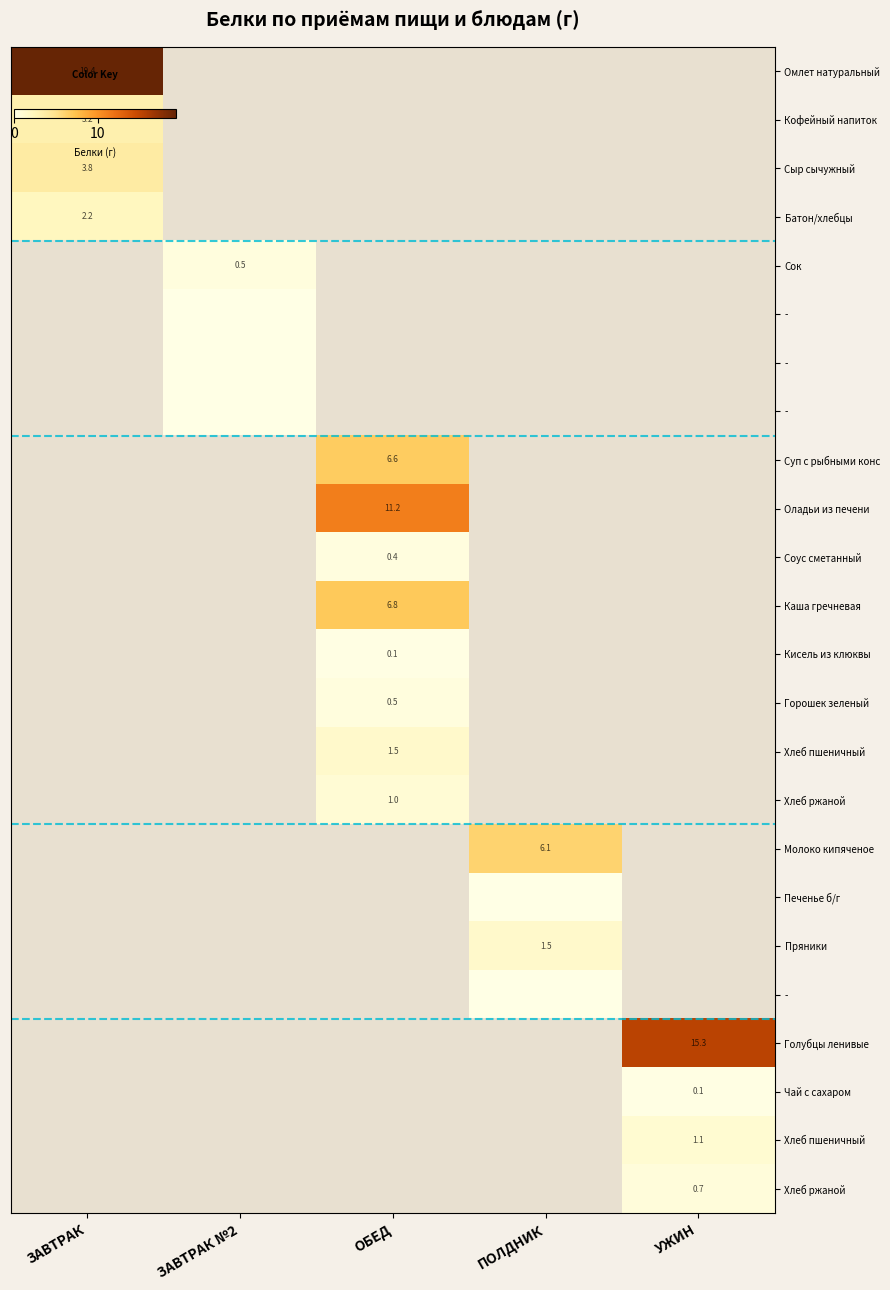

How many distinct data groups are displayed?

24